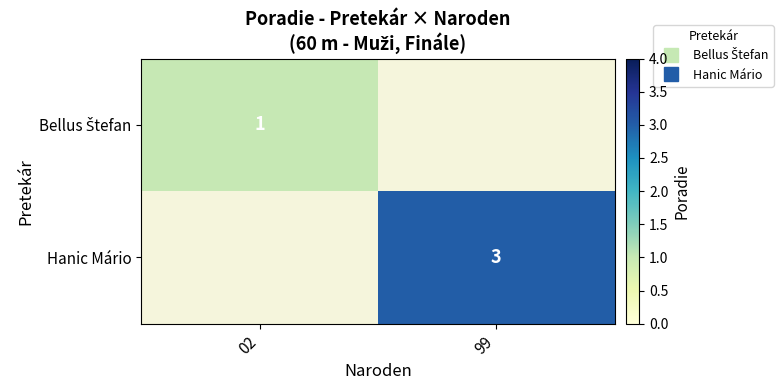

How many data points does each series have?

2